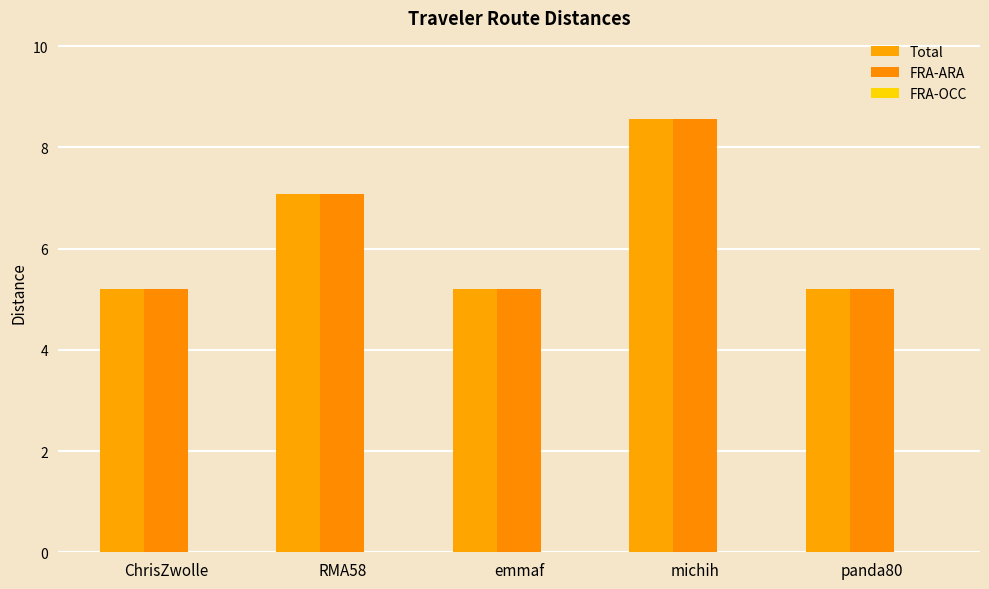

Rank the categories by Total value from lowest to highest.

ChrisZwolle, emmaf, panda80, RMA58, michih